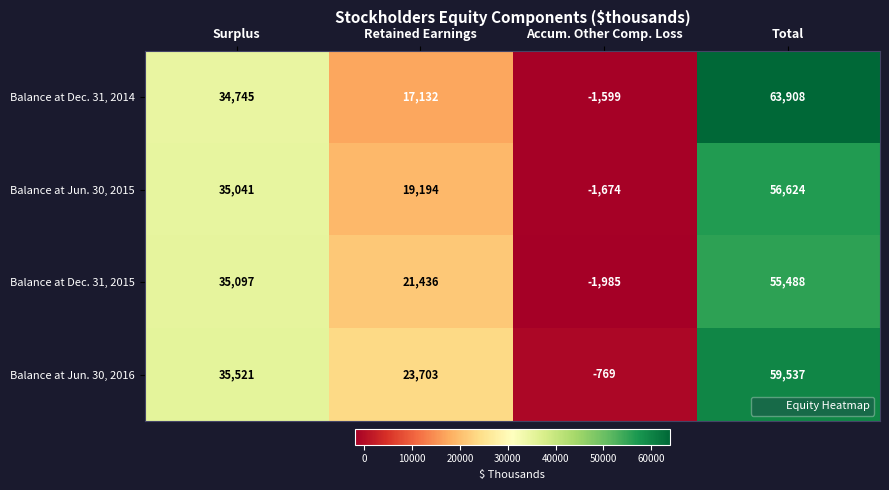

Read the Balance at Dec. 31, 2014 value at Accum. Other Comp. Loss, to the nearest 100.

-1600